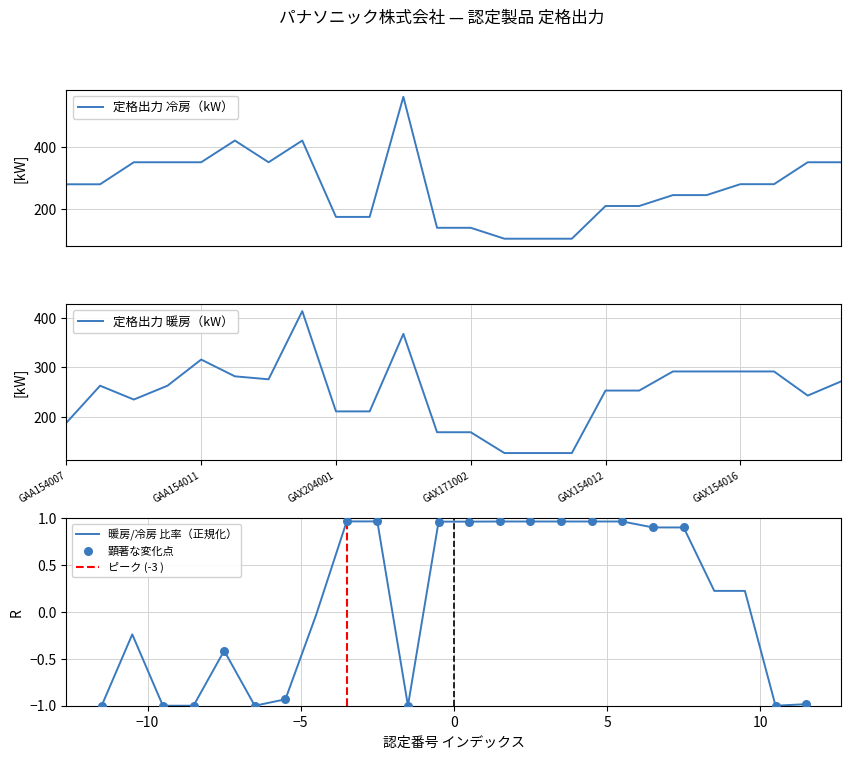

Which series has the largest total across all categories?

定格出力 冷房（kW）